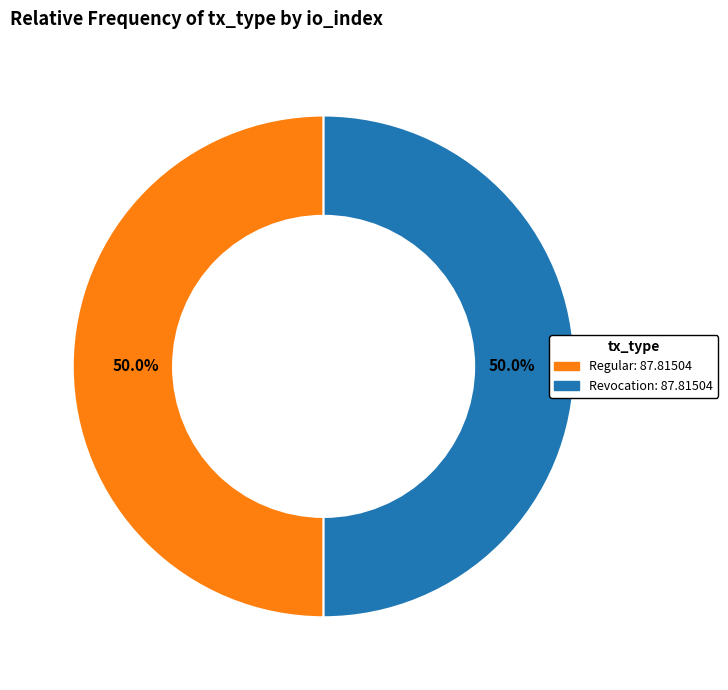

What percentage do Revocation and Regular together represent?

100.0%